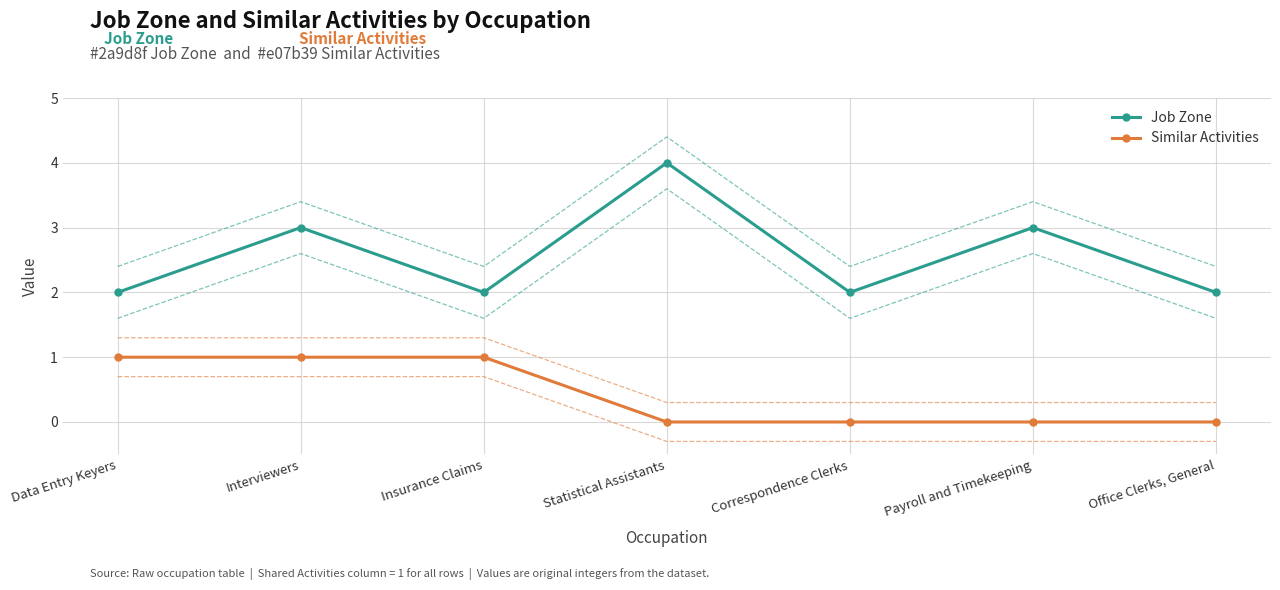

At which category does Job Zone reach its first local peak?

Interviewers